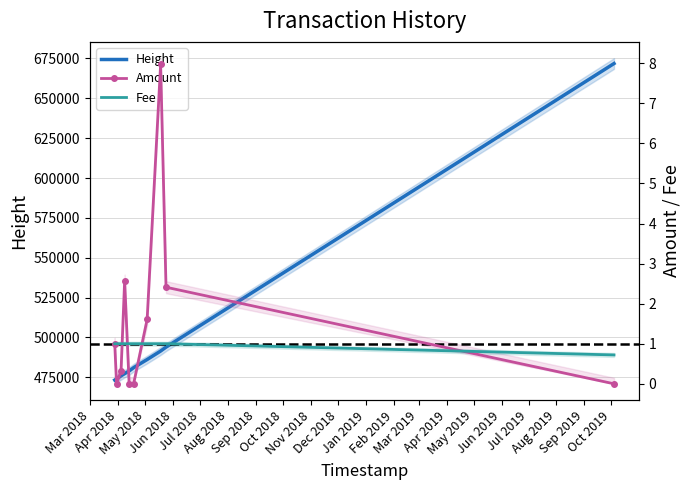

True or false: Fee has more than 1 interior local peaks.

False